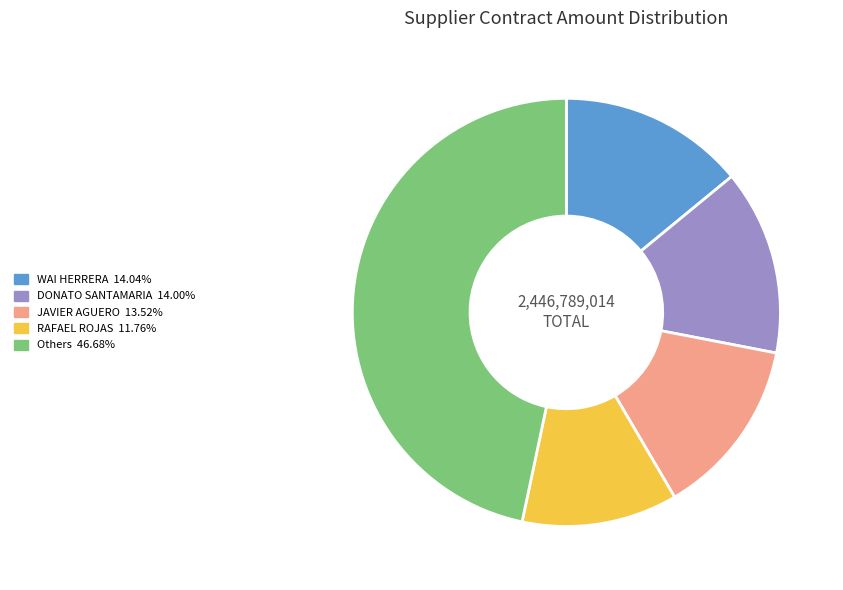

Is there a majority slice in this chart?

No